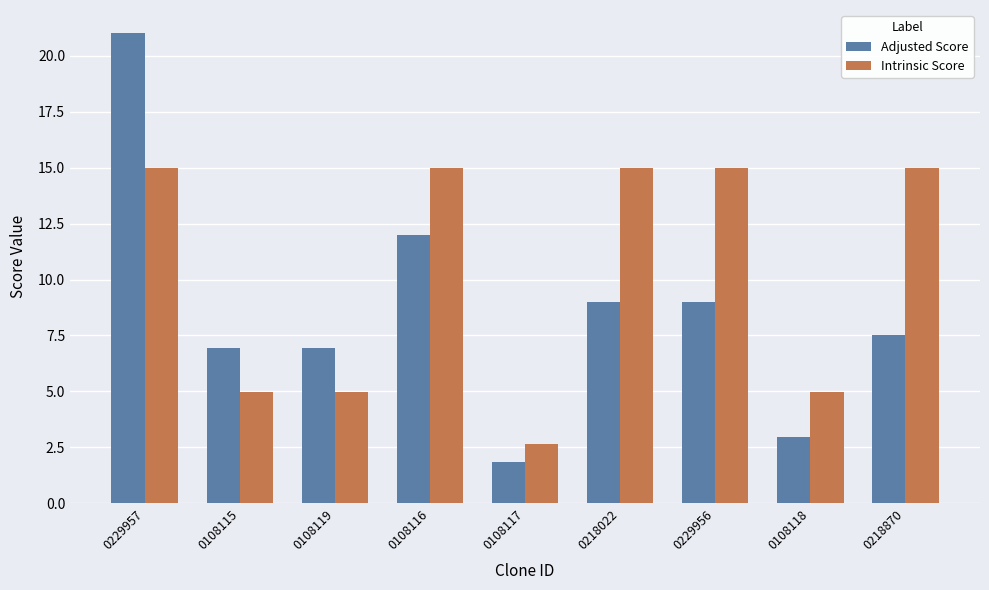

What is the spread (max minus min) of values at 0108116?

3.0